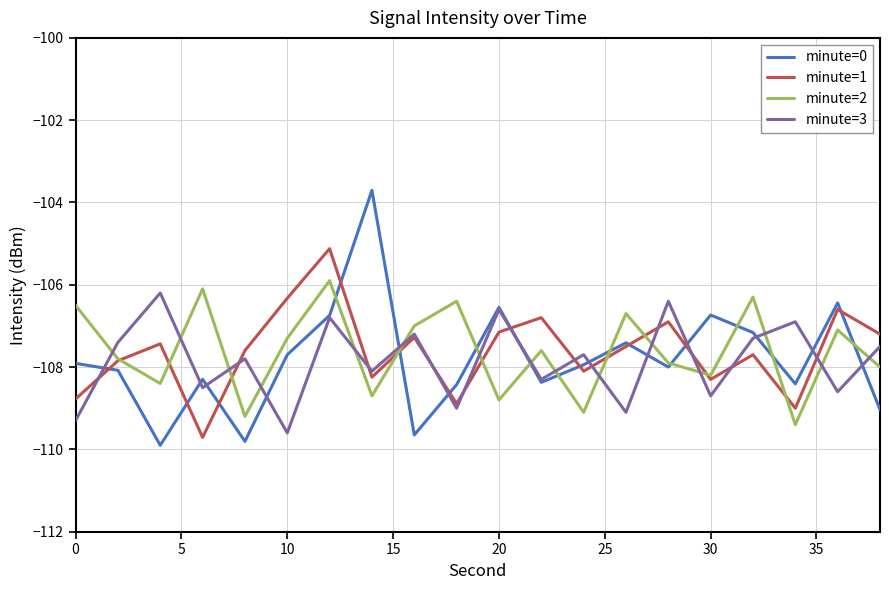

What is the difference between the second highest and second lowest values in the minute=0 series?

3.4